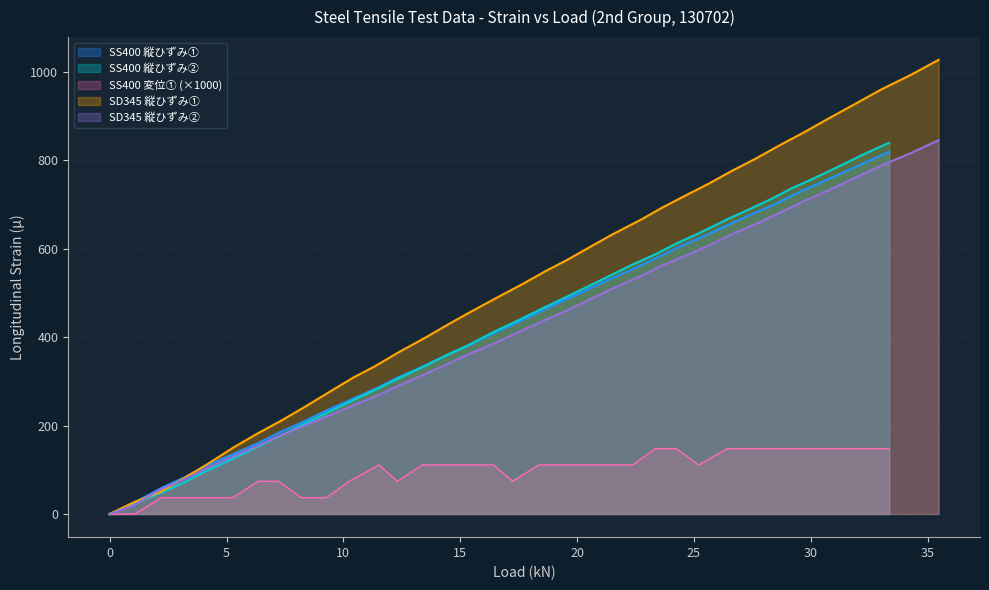

What is the spread (max minus min) of values at 16?

376.9